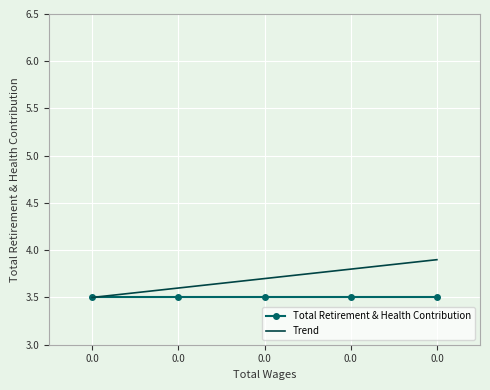

True or false: Trend and Total Retirement & Health Contribution cross at least once.

False